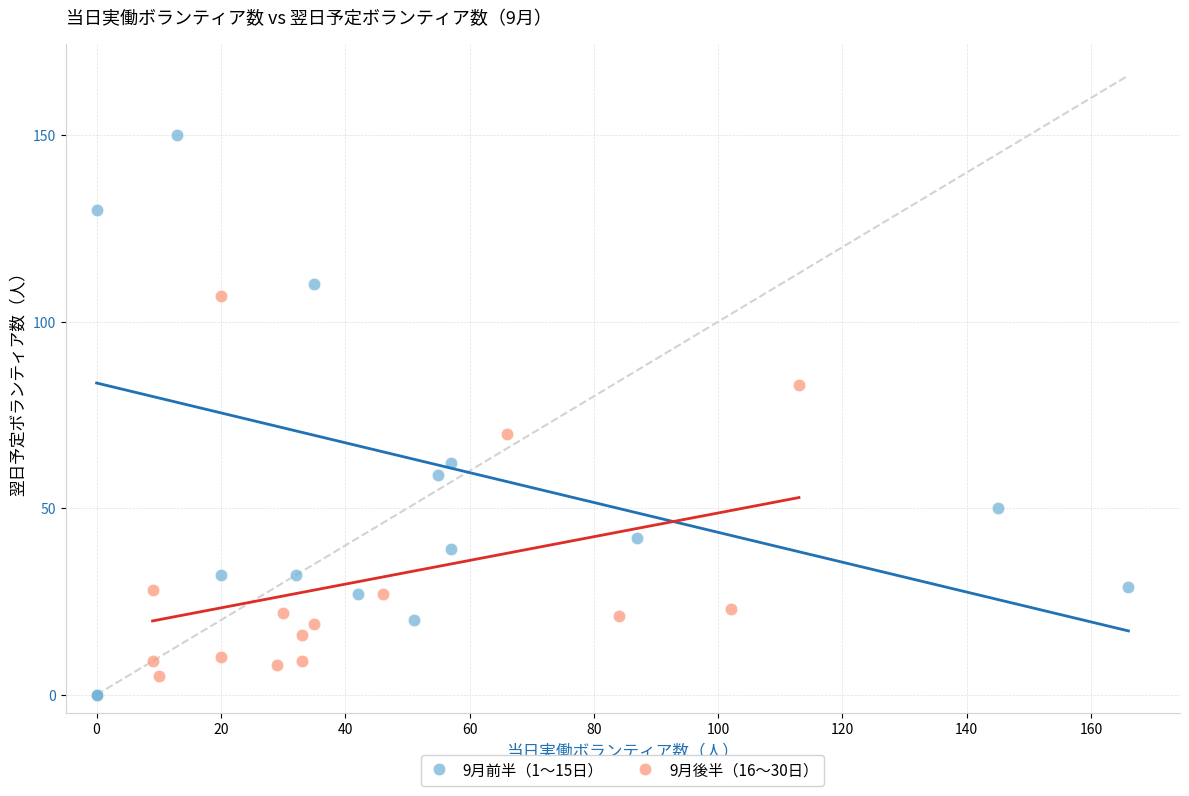

Which series has the widest spread of Y values?

9月前半（1〜15日）